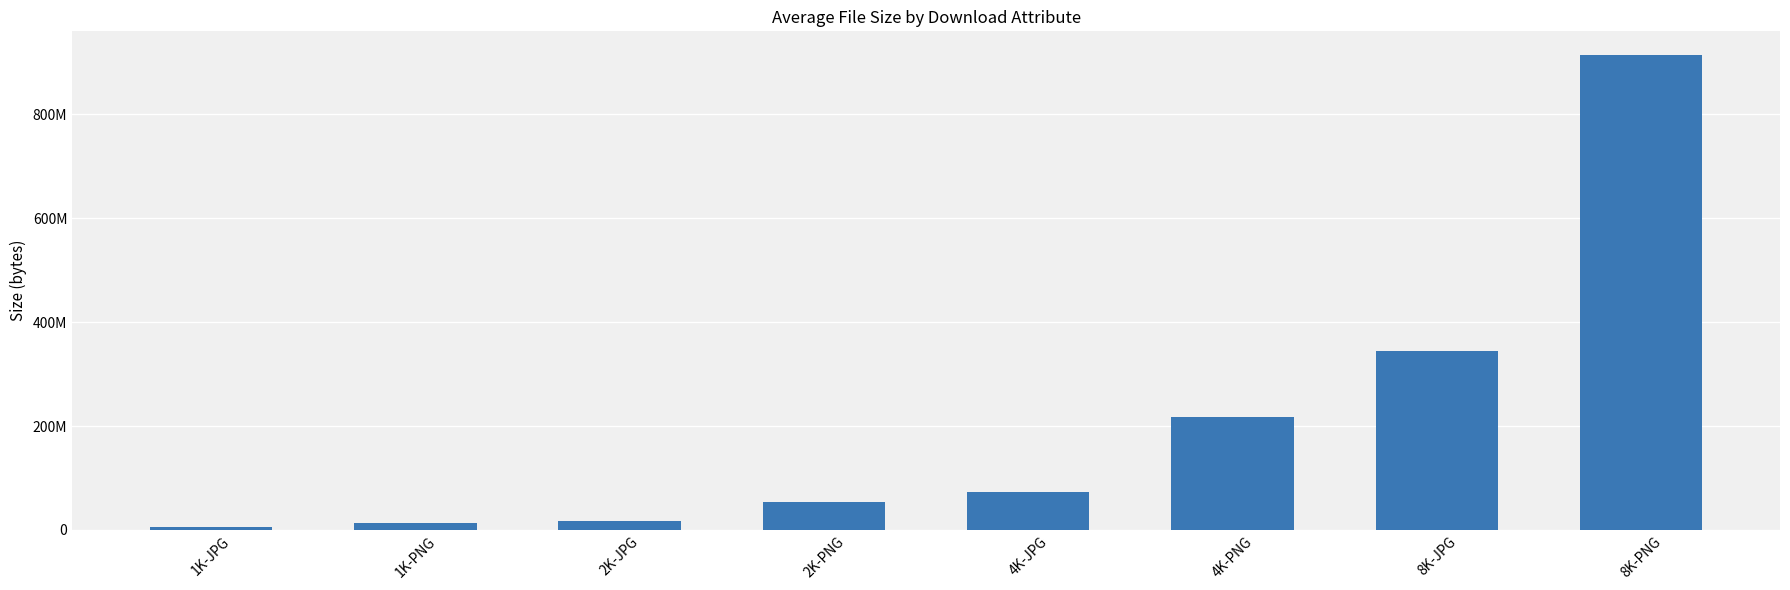

Are the bars horizontal?

No